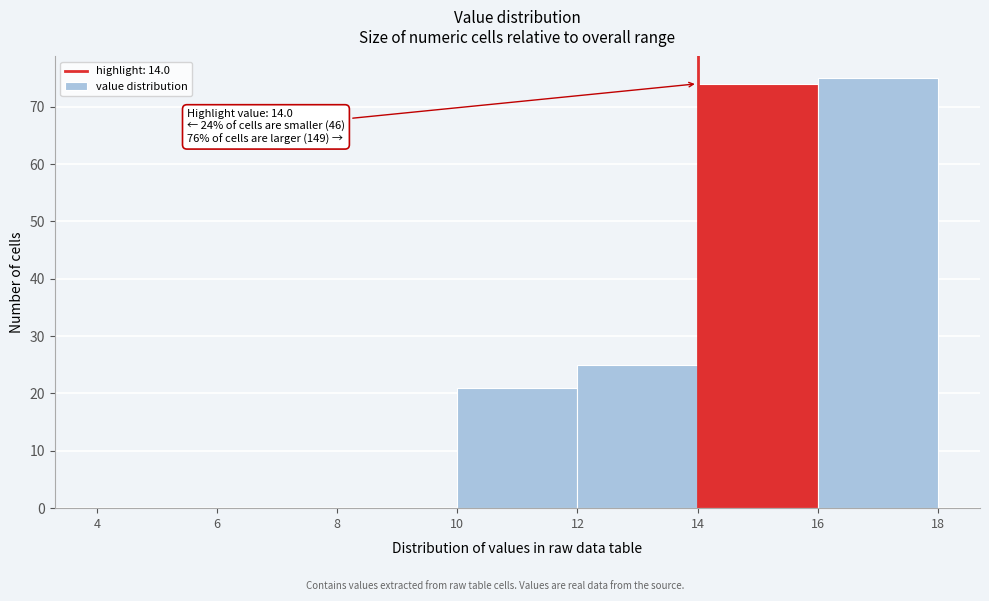

Which range on the x-axis has the tallest bar?

16 to 18